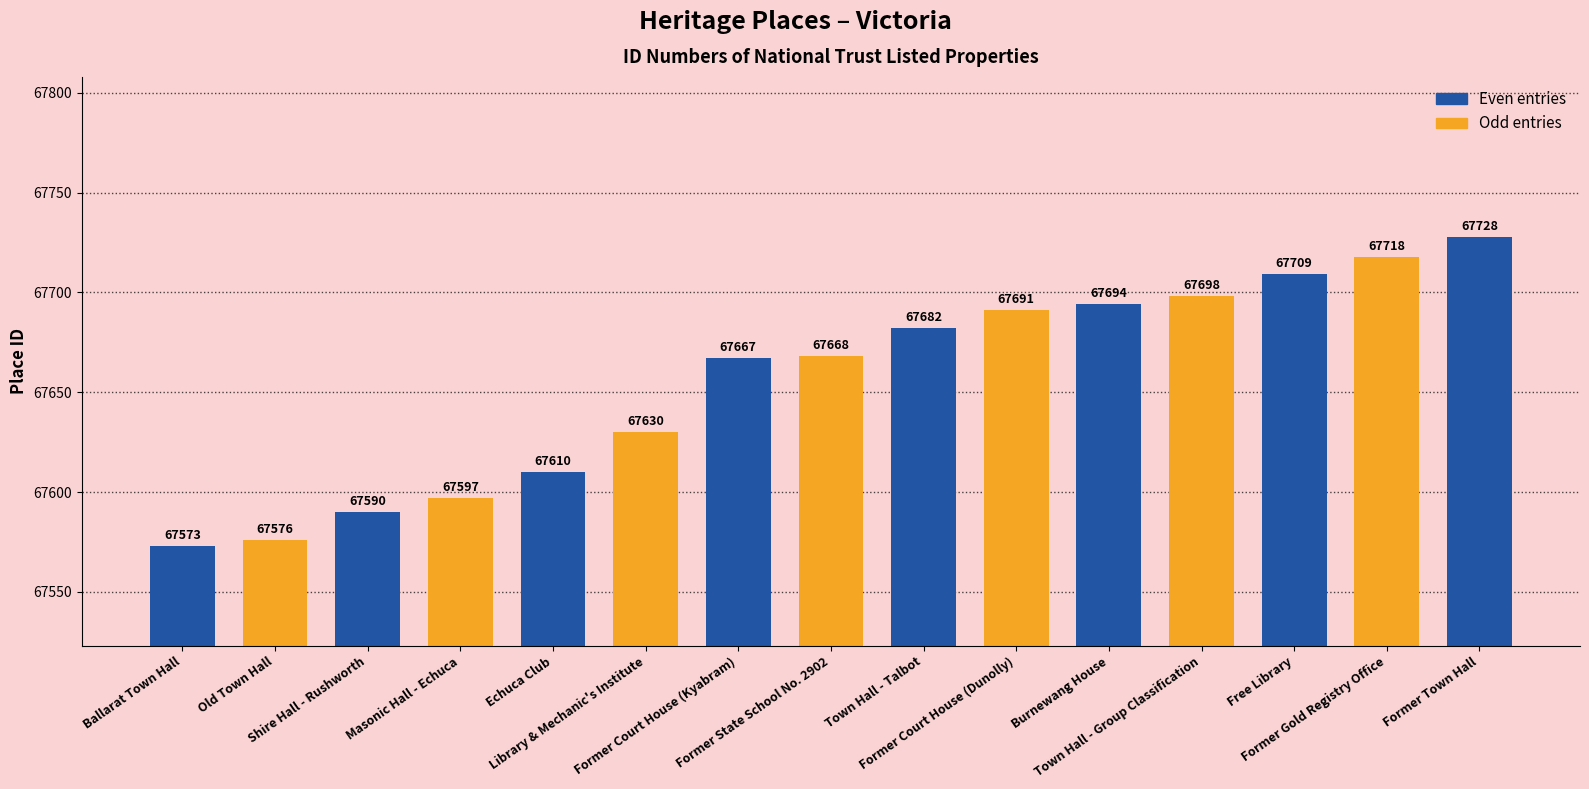

What is the label of the 13th bar from the right?

Shire Hall - Rushworth